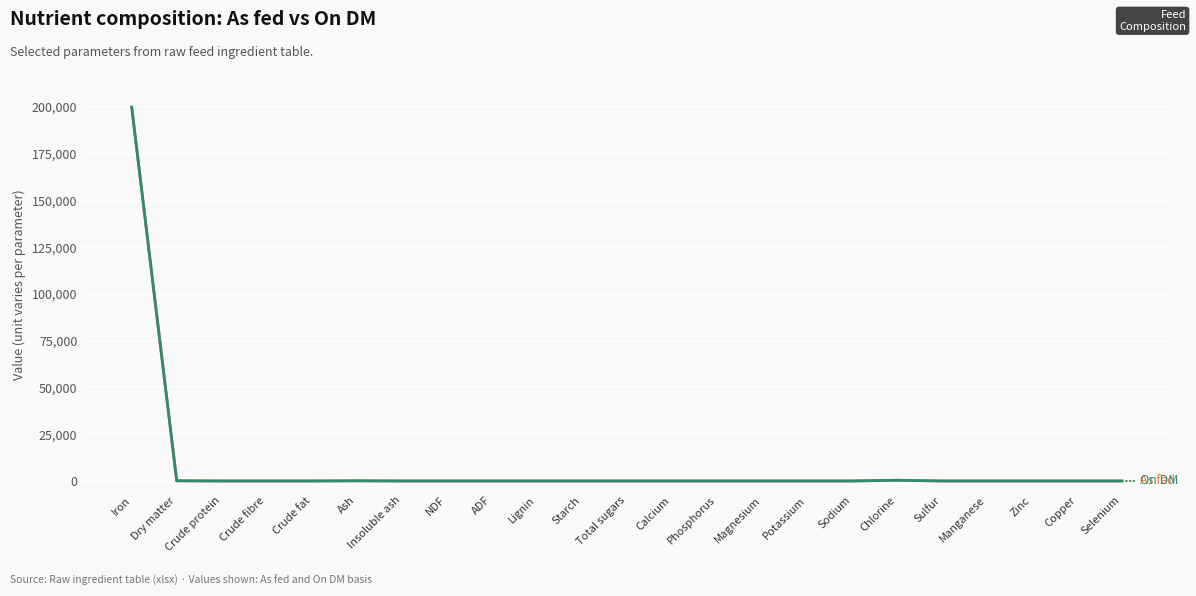

At which category is the sum across all series the highest?

Iron